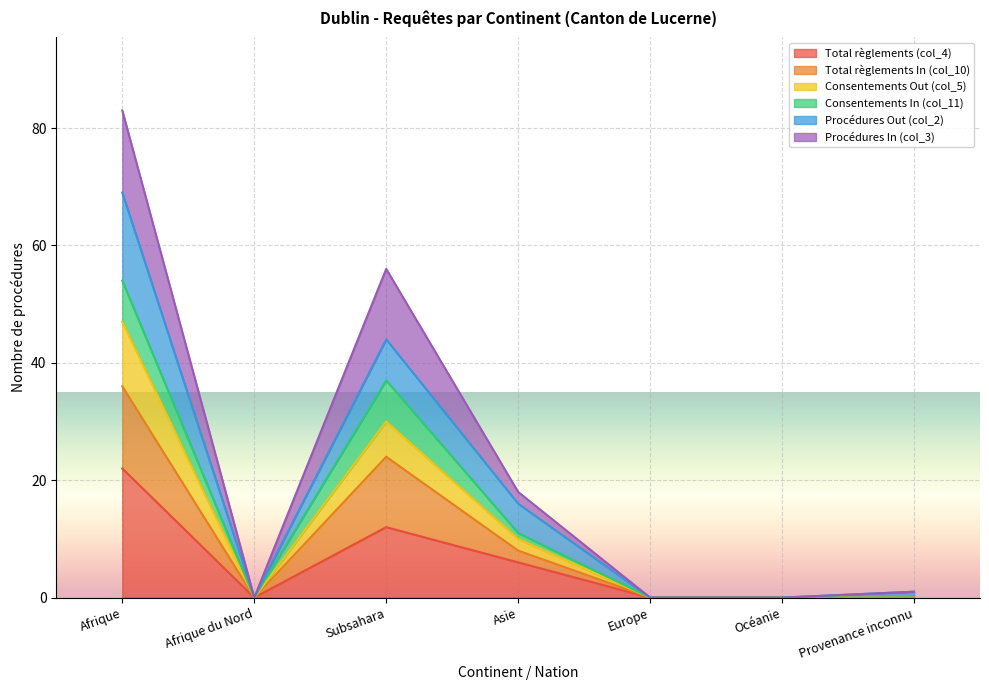

True or false: Total règlements (col_4) has a value of 10 at Afrique du Nord.

False